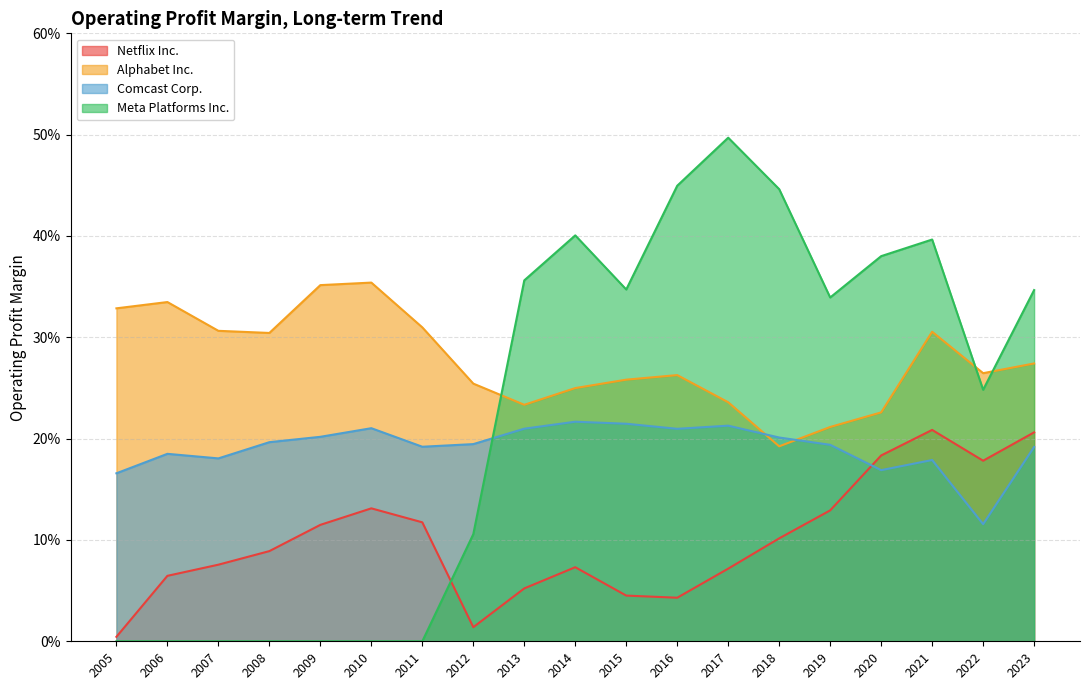

True or false: Meta Platforms Inc. has more than 1 points higher than both neighbors.

True